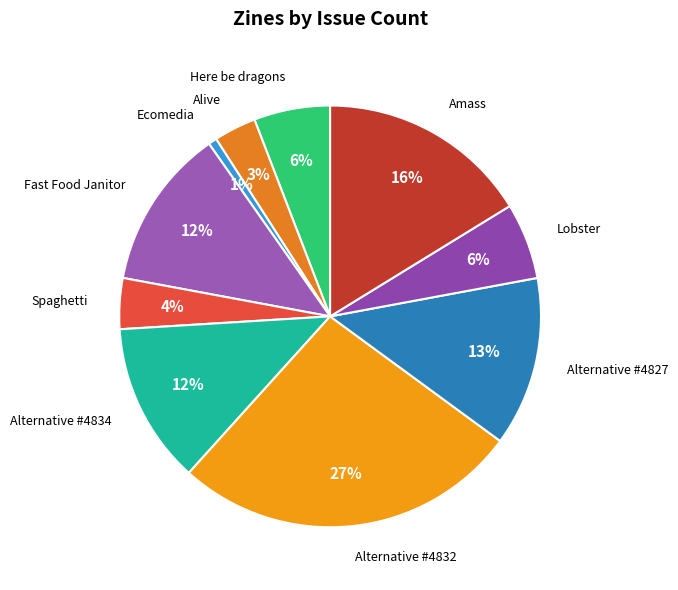

Is it true that Amass is 16% of the pie?

True